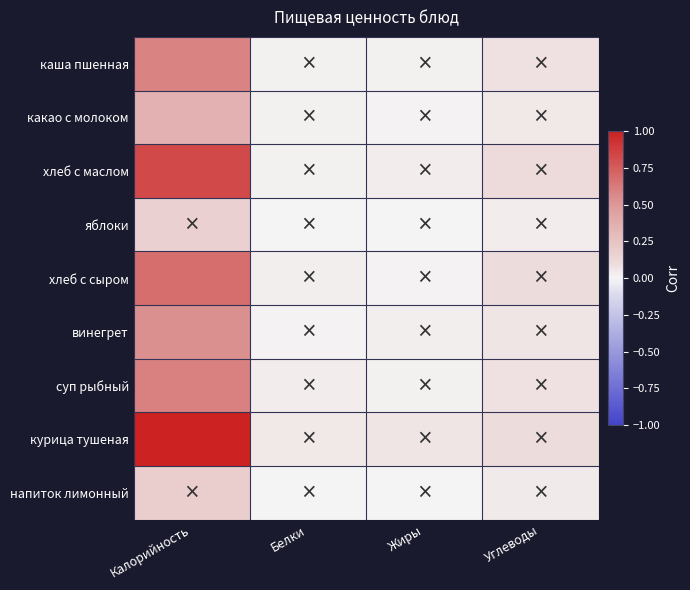

How many distinct data groups are displayed?

9